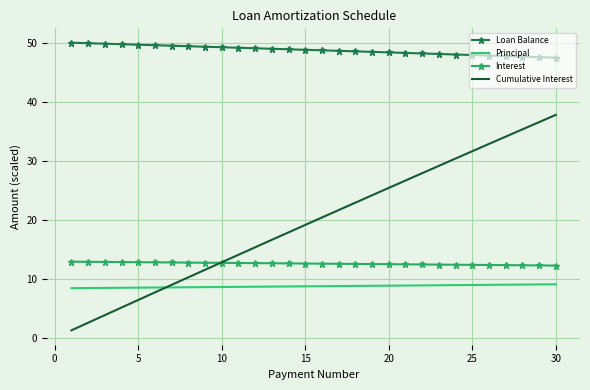

True or false: Cumulative Interest and Loan Balance intersect in this chart.

False